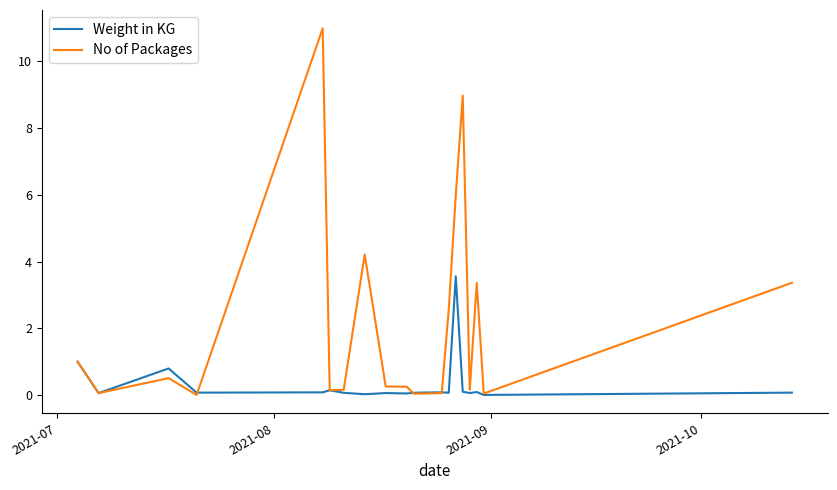

Which series has the largest total across all categories?

No of Packages